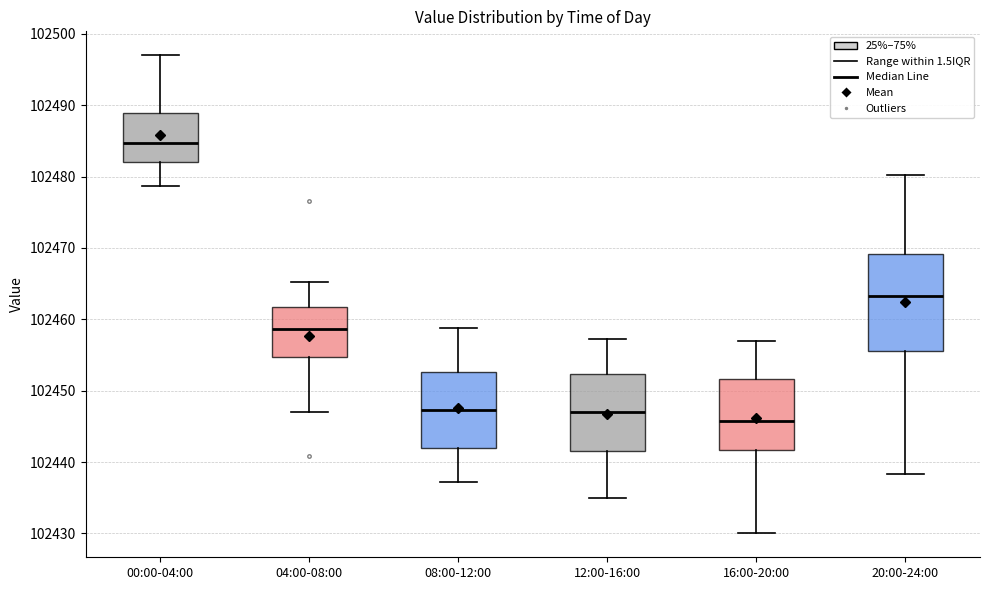

Which box is the tallest, from its lower edge to its upper edge?

20:00-24:00